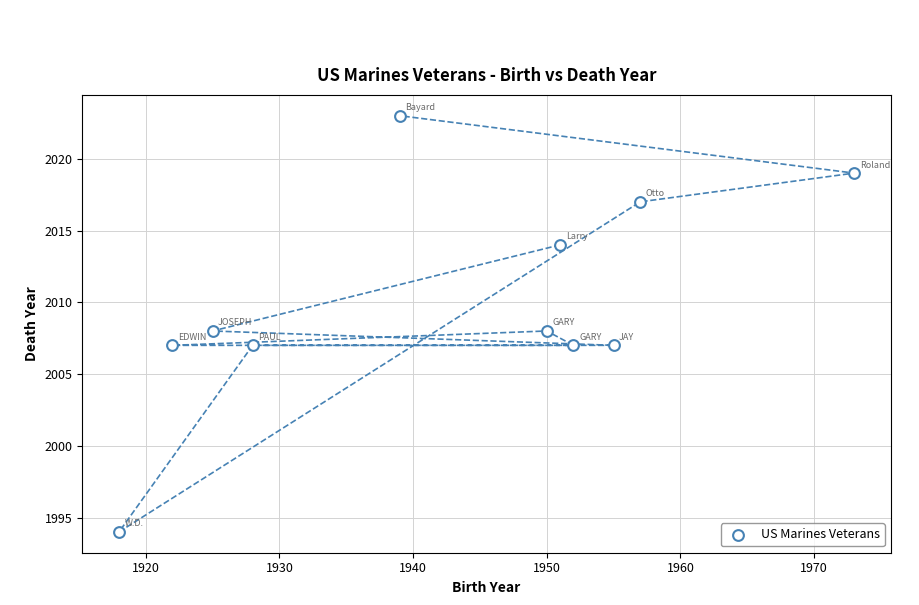

What is the average Y value?

2010